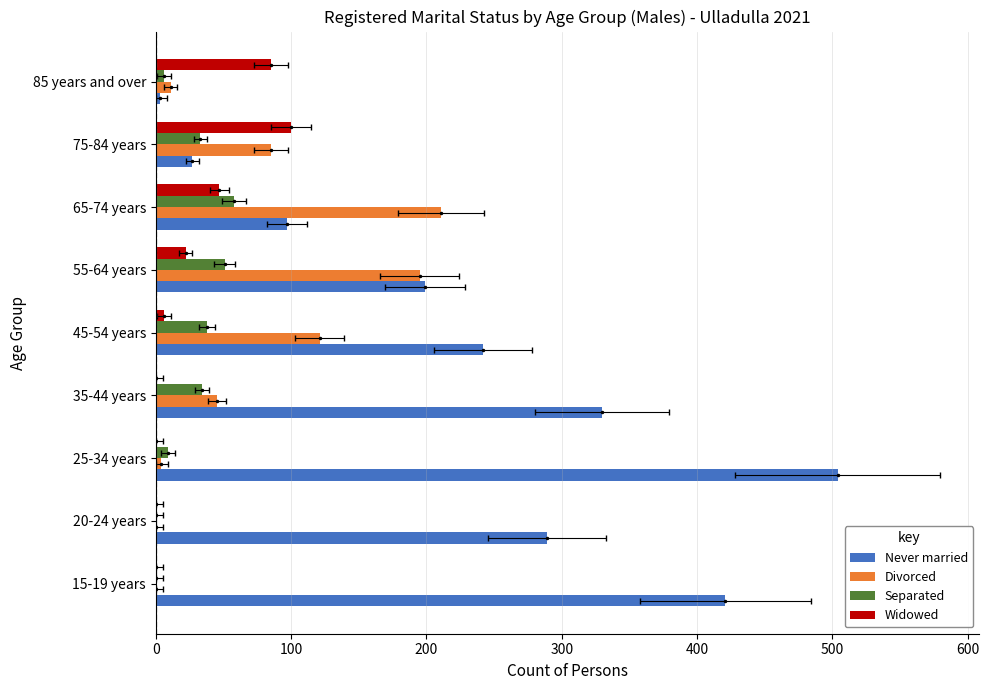

True or false: Divorced has a value of 56 at 75-84 years.

False